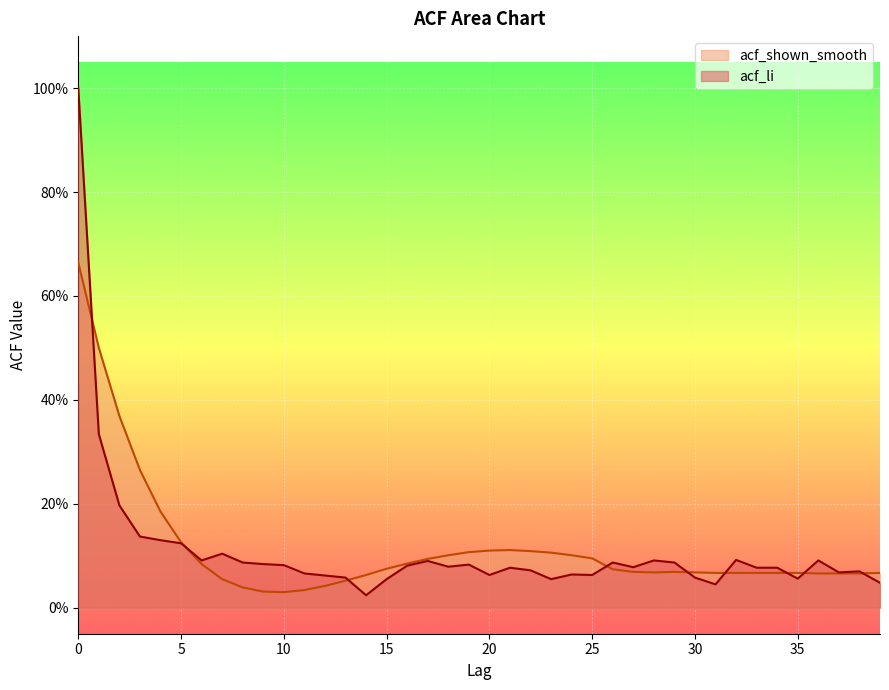

Rank the series at 20 from highest to lowest value.

acf_shown_smooth, acf_li